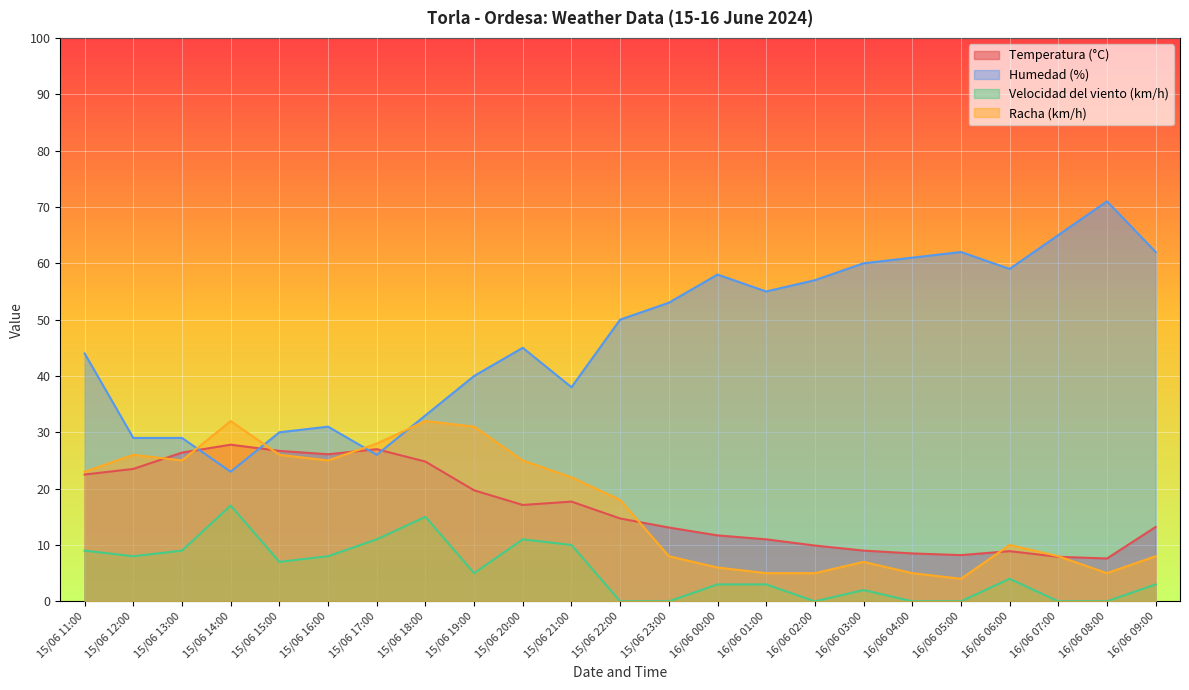

At which label does Racha (km/h) first exceed 18?

15/06 11:00